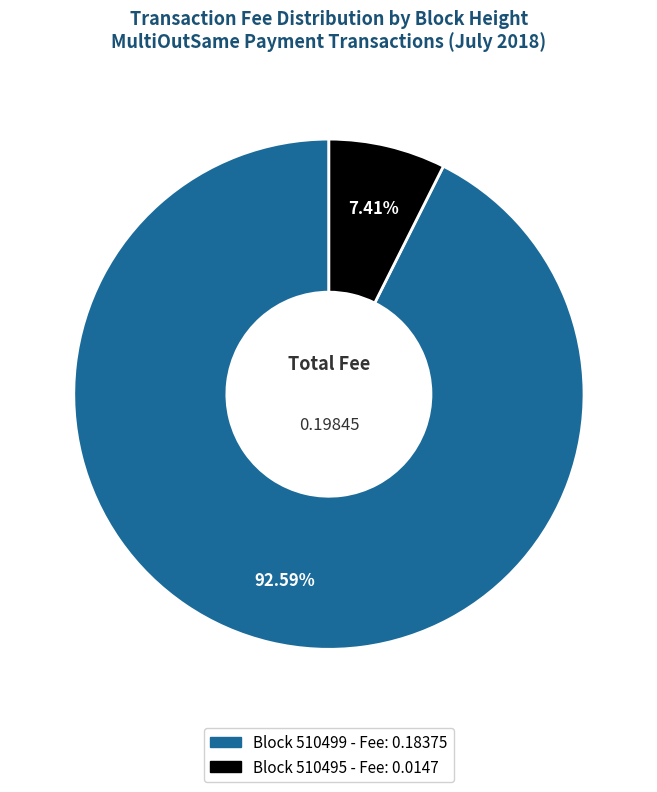

Count the number of slices in the pie.

2